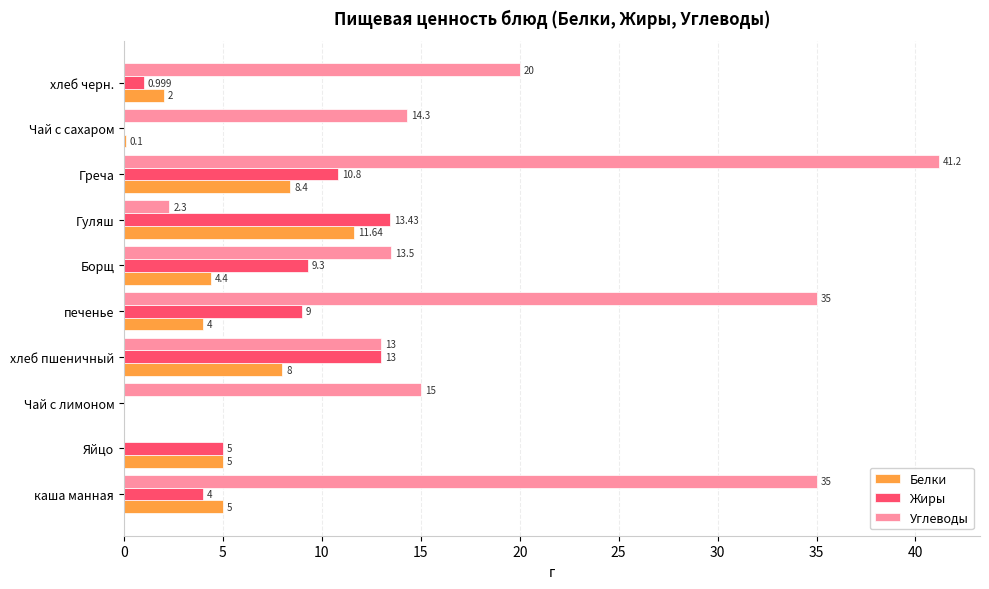

What is the sum of all Белки values?

48.5